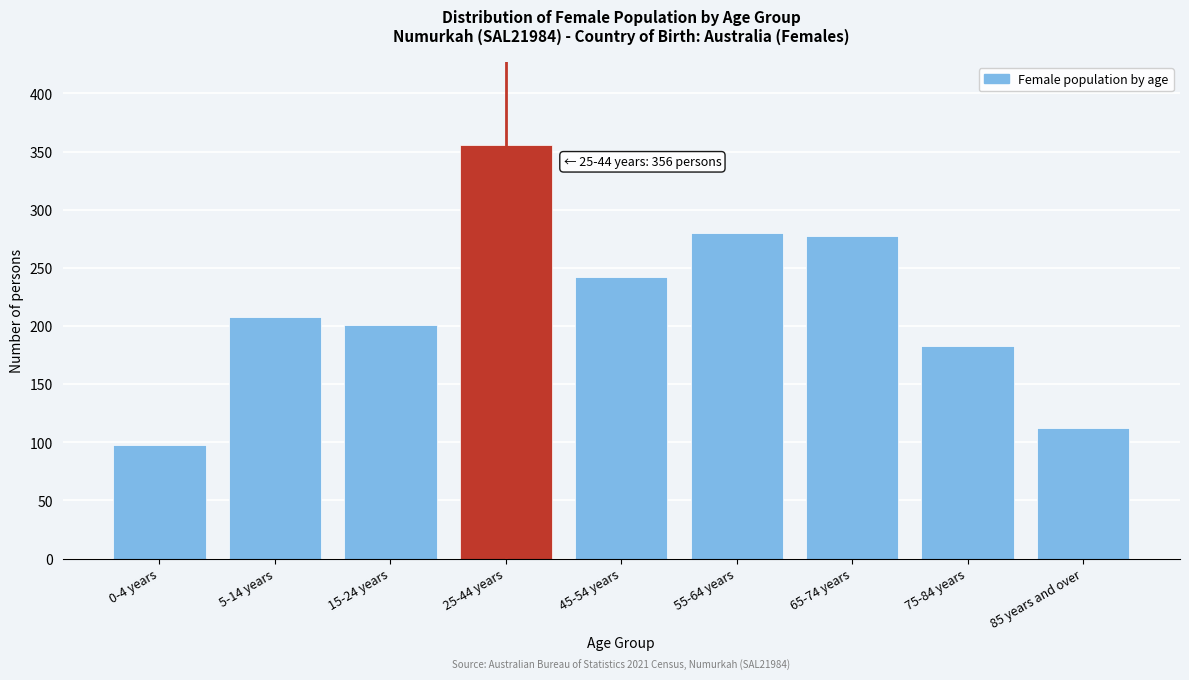

Reading right to left, extract all data points from this chart.

112	183	277	280	242	356	201	208	98